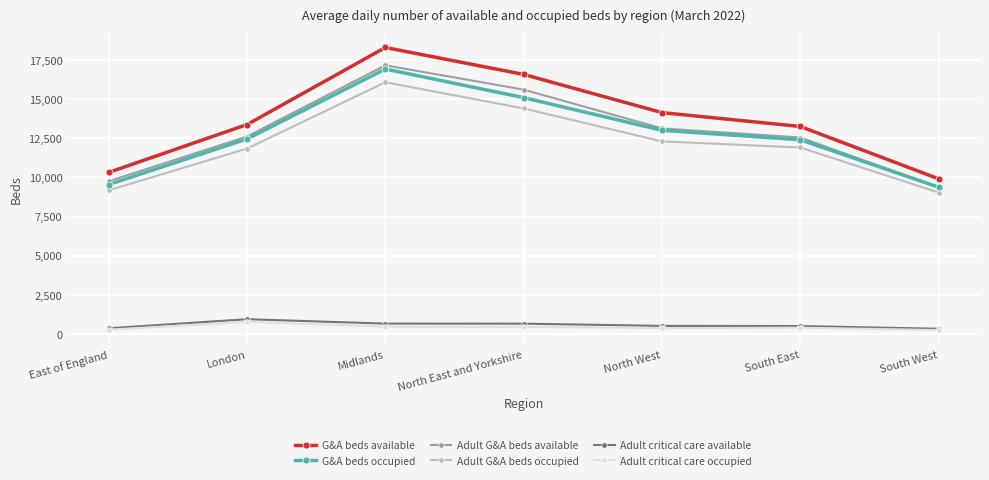

What is the lowest value of the G&A beds occupied series?

9382